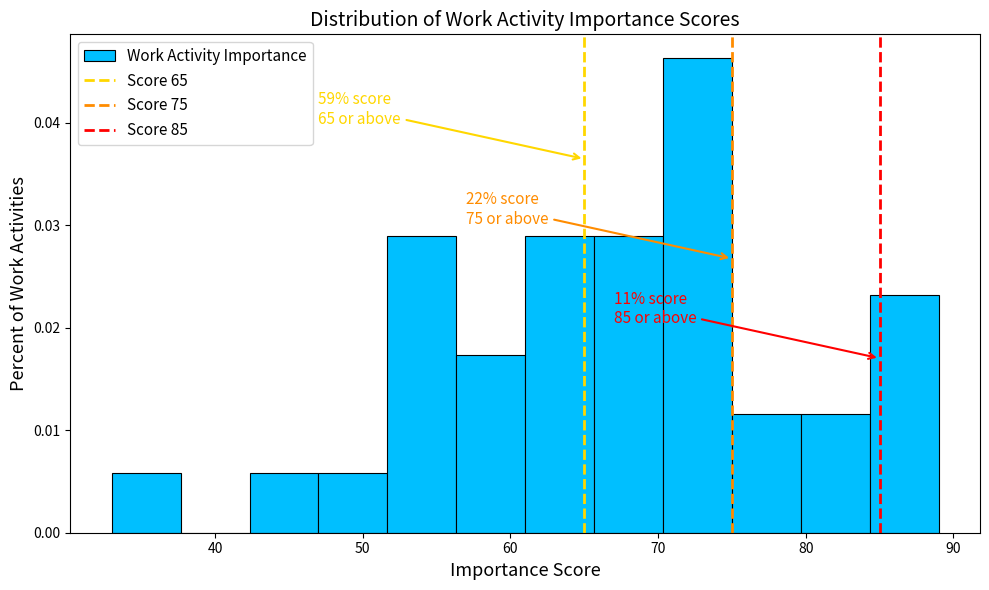

Over which range of the x-axis is the bar tallest?

70 to 75